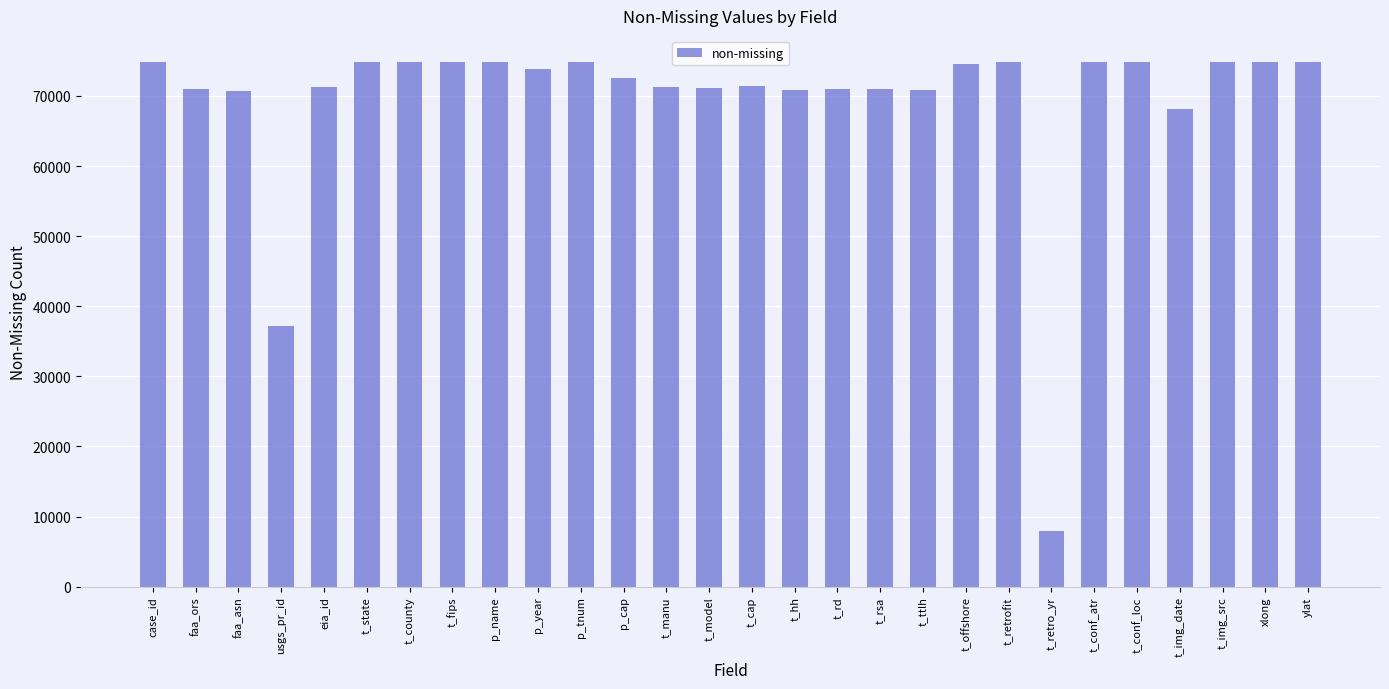

Does the chart contain any negative values?

No